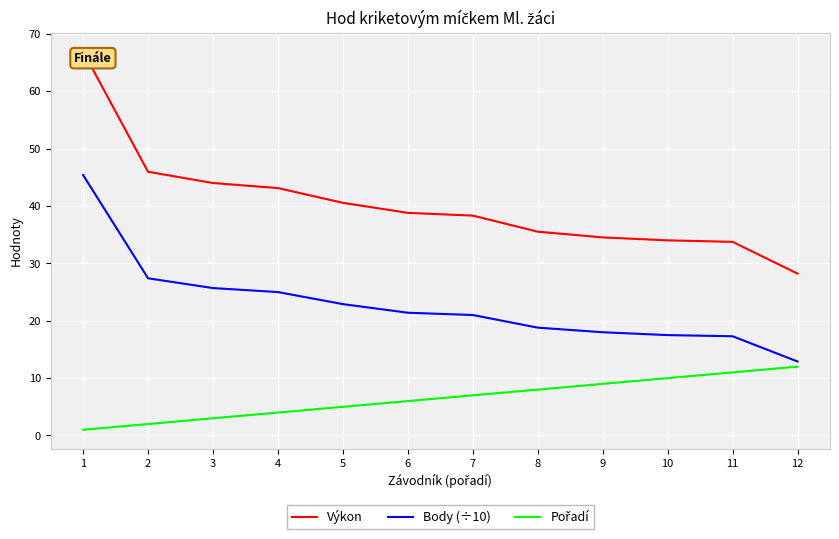

What is the spread (max minus min) of values at 6?

32.8